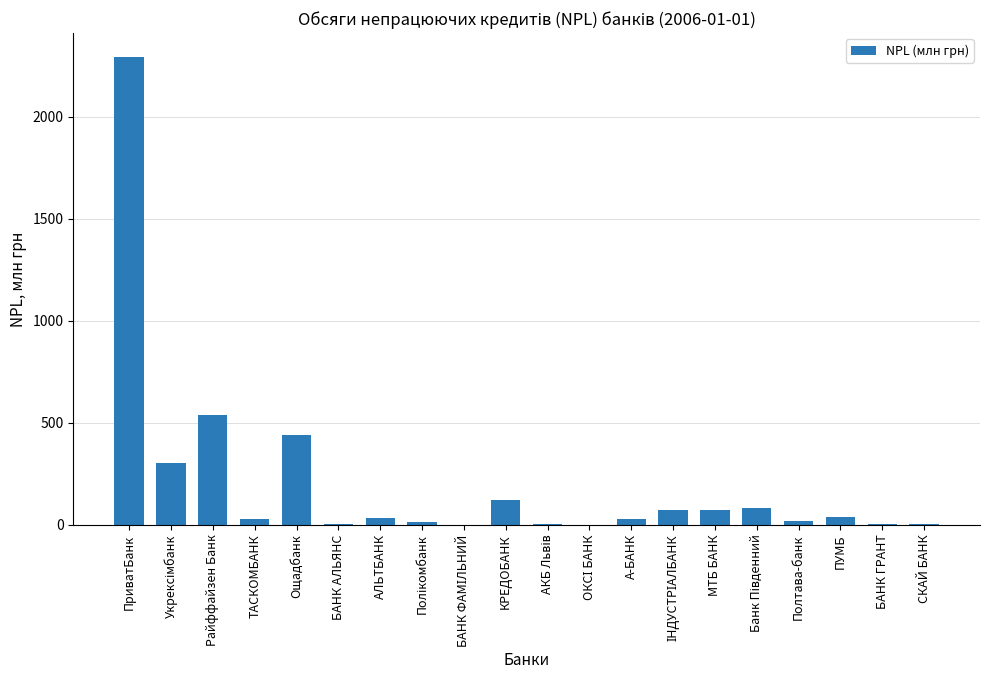

Where is the data nearest to the value 1147?

Райффайзен Банк